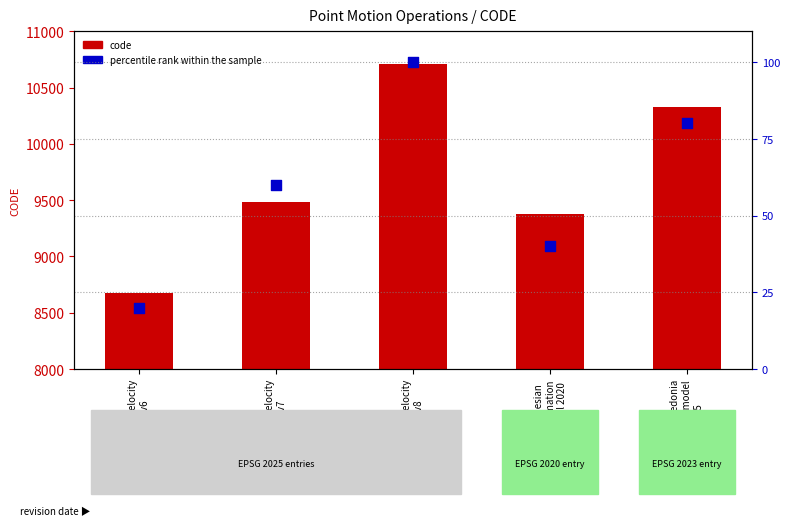

What are all the series names shown in the legend?

code, percentile rank within the sample